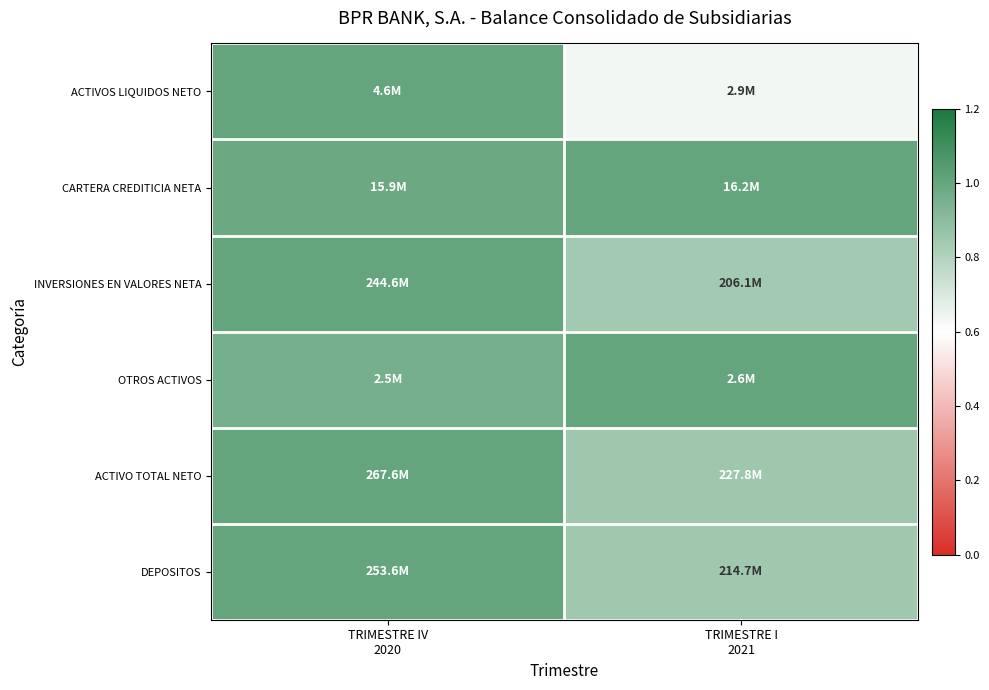

At how many categories does at least one series exceed 0?

2